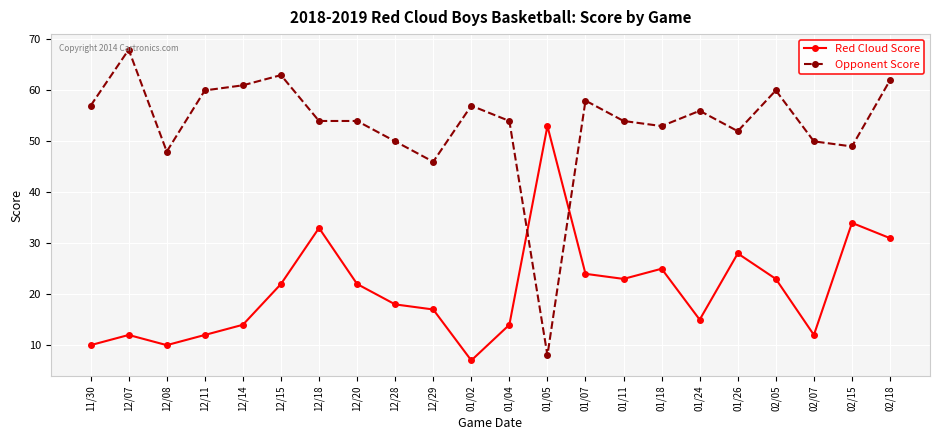

How many data points does each series have?

22